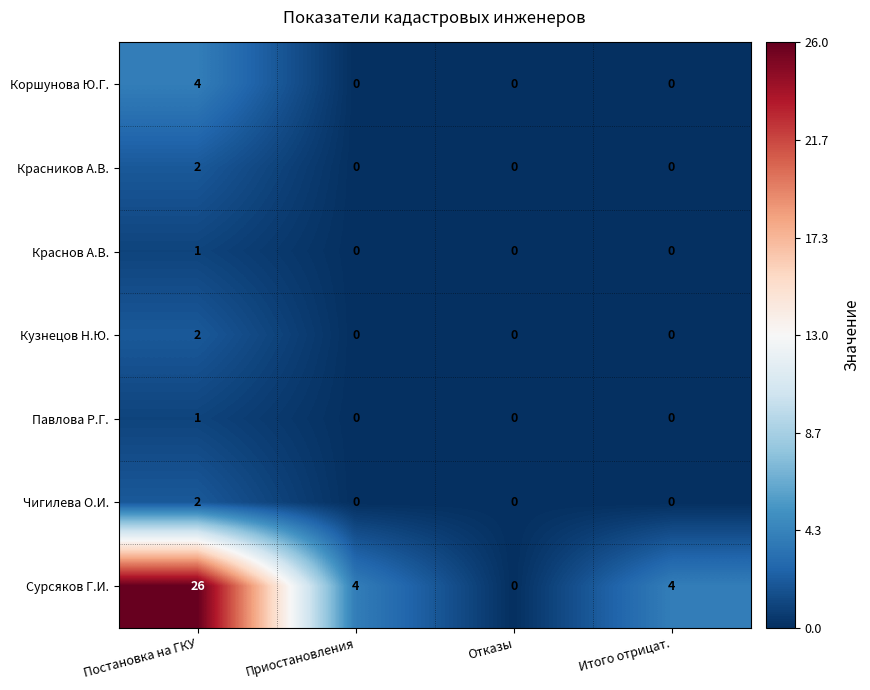

How many data points does each series have?

4